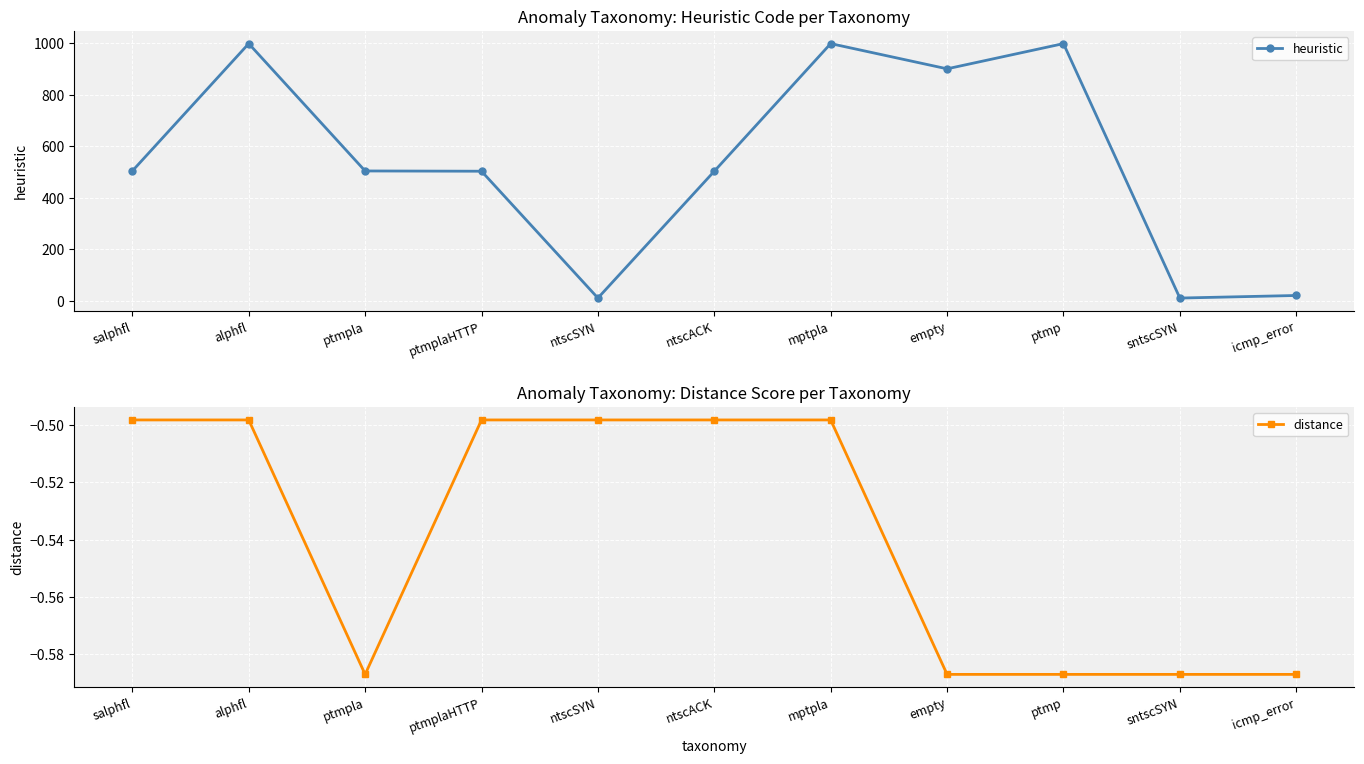

Which label corresponds to the largest value in the chart?

alphfl